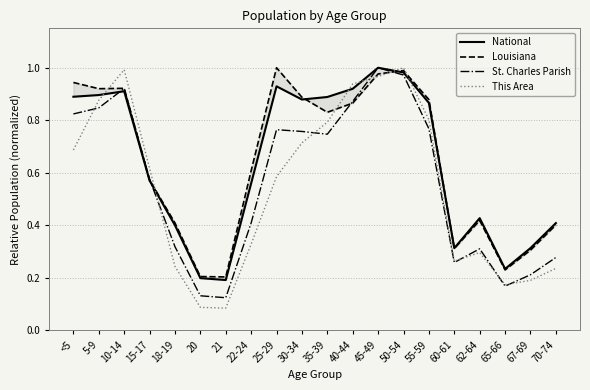

Rank the series at 55-59 from highest to lowest value.

Louisiana, National, This Area, St. Charles Parish